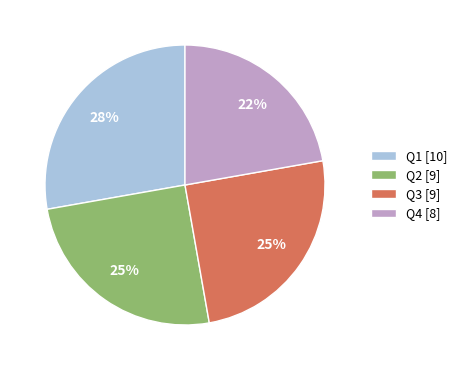

To the nearest percent, what is the difference between the largest and smallest slice percentages?

6%